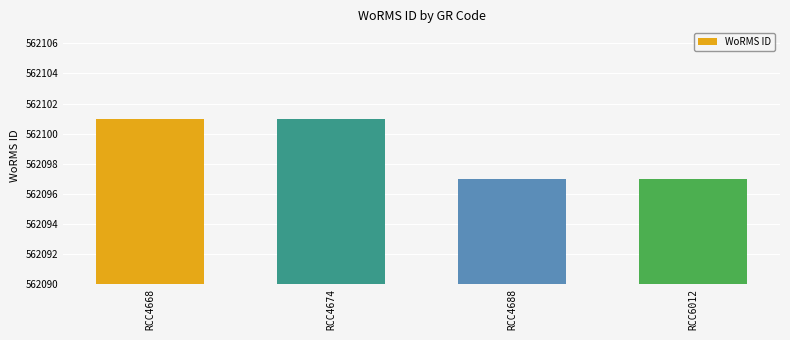

The chart shows a value of 562097 at RCC4688. True or false?

True